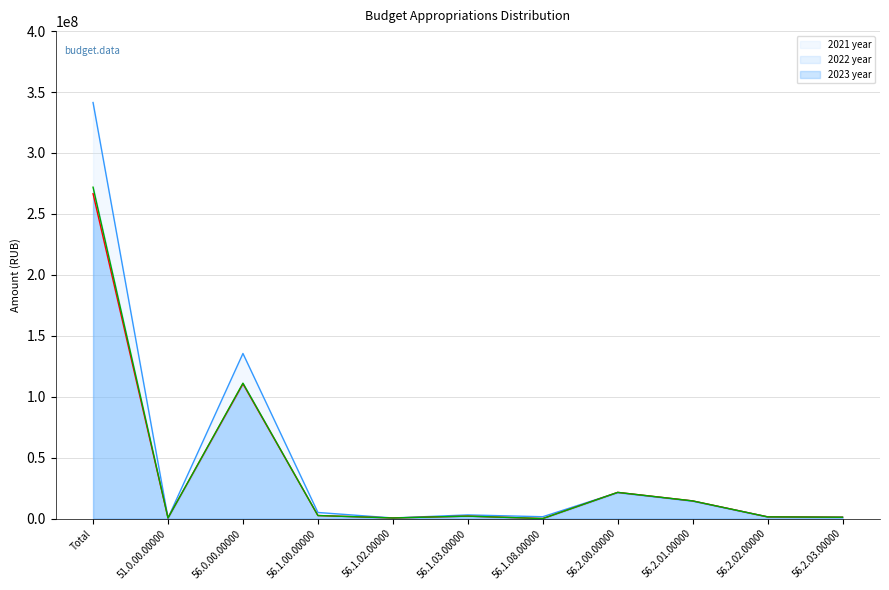

What is the spread (max minus min) of values at 56.2.01.00000?

170000.0